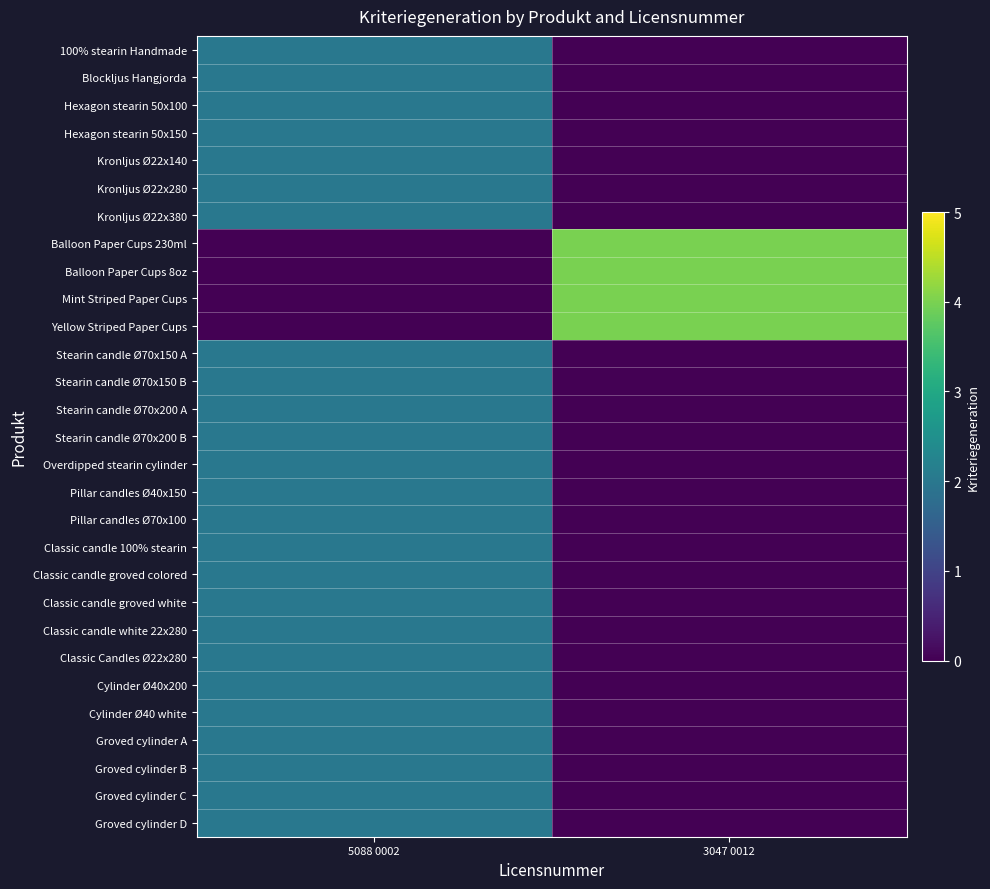

Between 3047 0012 and 5088 0002, which is larger?

5088 0002